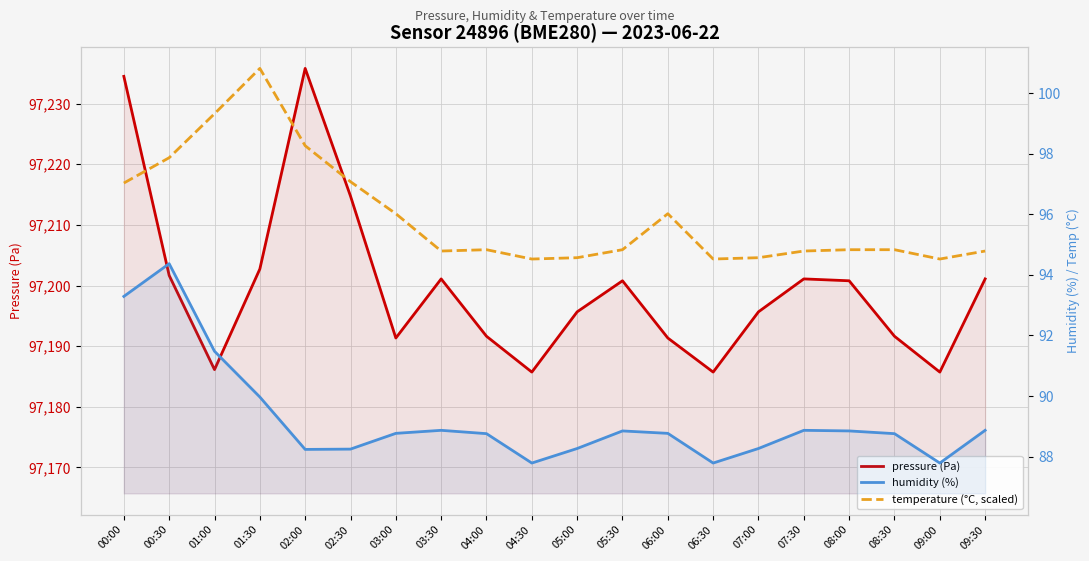

Rank the series by their maximum value, from lowest to highest.

humidity (%), temperature (°C, scaled), pressure (Pa)